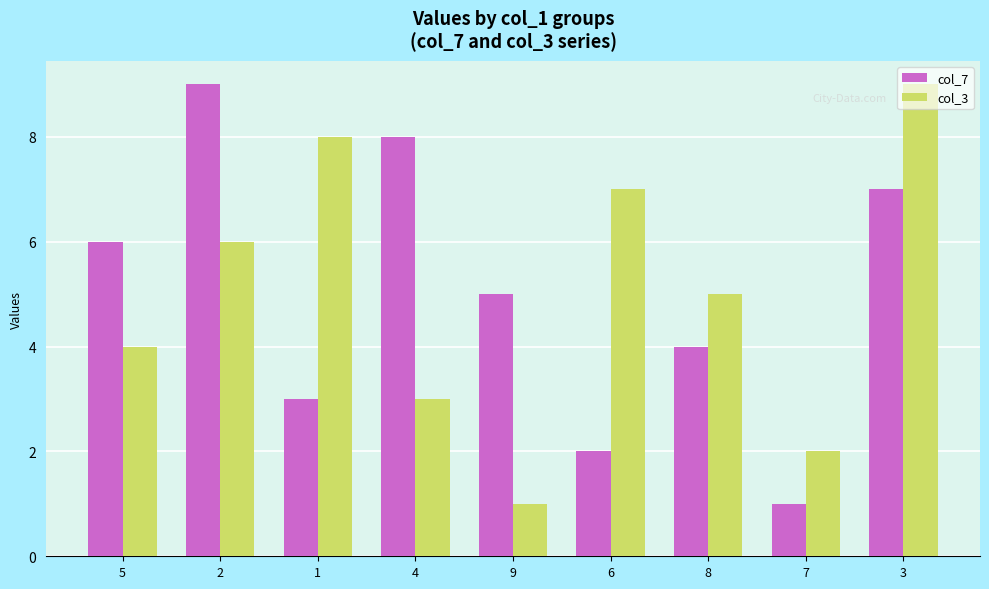

What is the lowest value of the col_7 series?

1